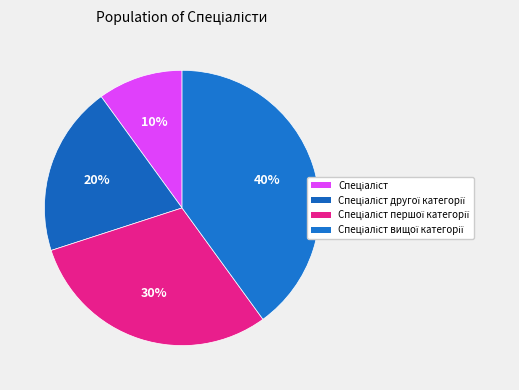

Is there any slice that represents more than half of the pie?

No